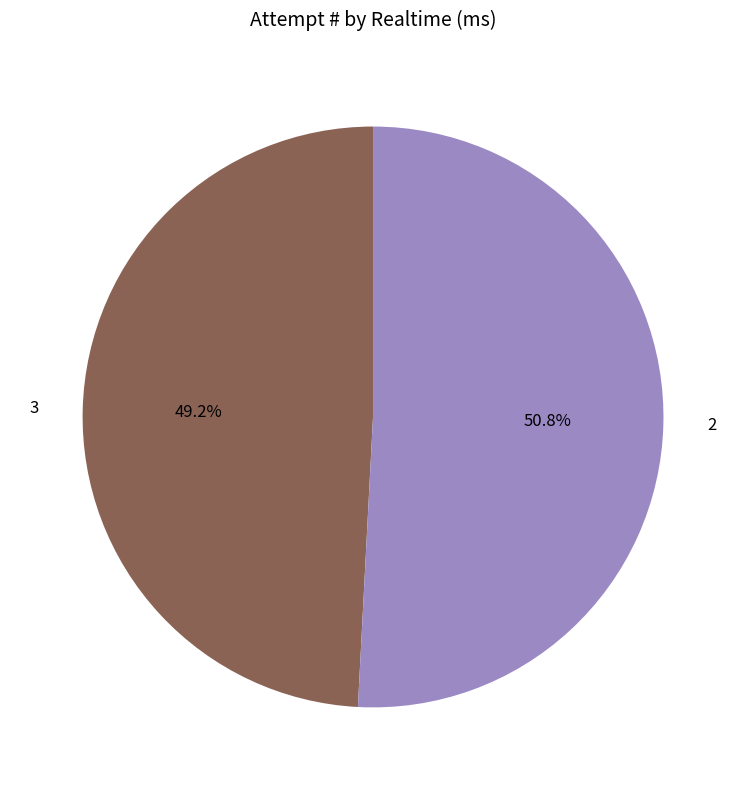

Rank the categories by value from lowest to highest.

3, 2